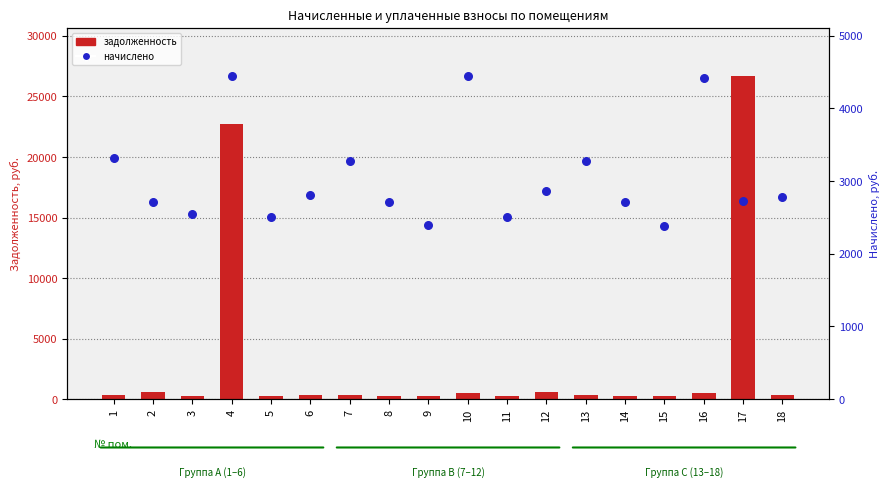

What are all the series names shown in the legend?

задолженность, начислено